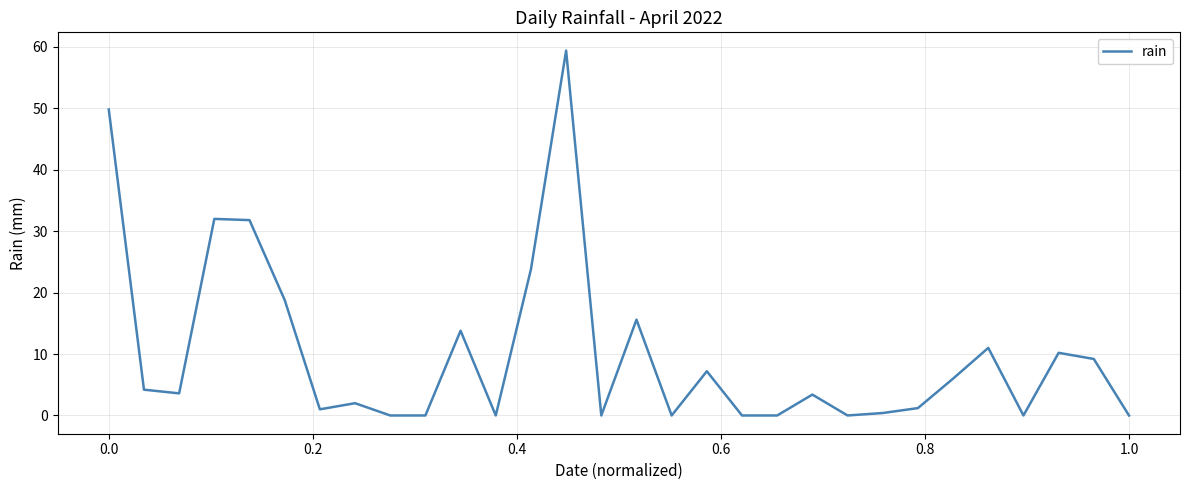

What is the difference between the maximum and minimum values?

59.4